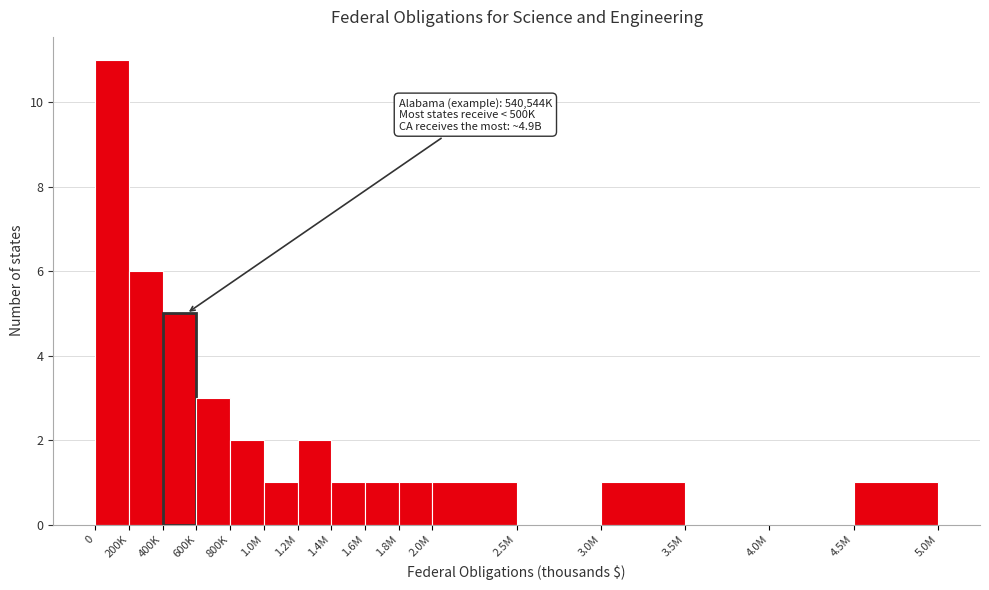

Reading right to left, extract all data points from this chart.

4.5M=1	4.0M=0	3.5M=0	3.0M=1	2.5M=0	2.0M=1	1.8M=1	1.6M=1	1.4M=1	1.2M=2	1.0M=1	800K=2	600K=3	400K=5	200K=6	0=11